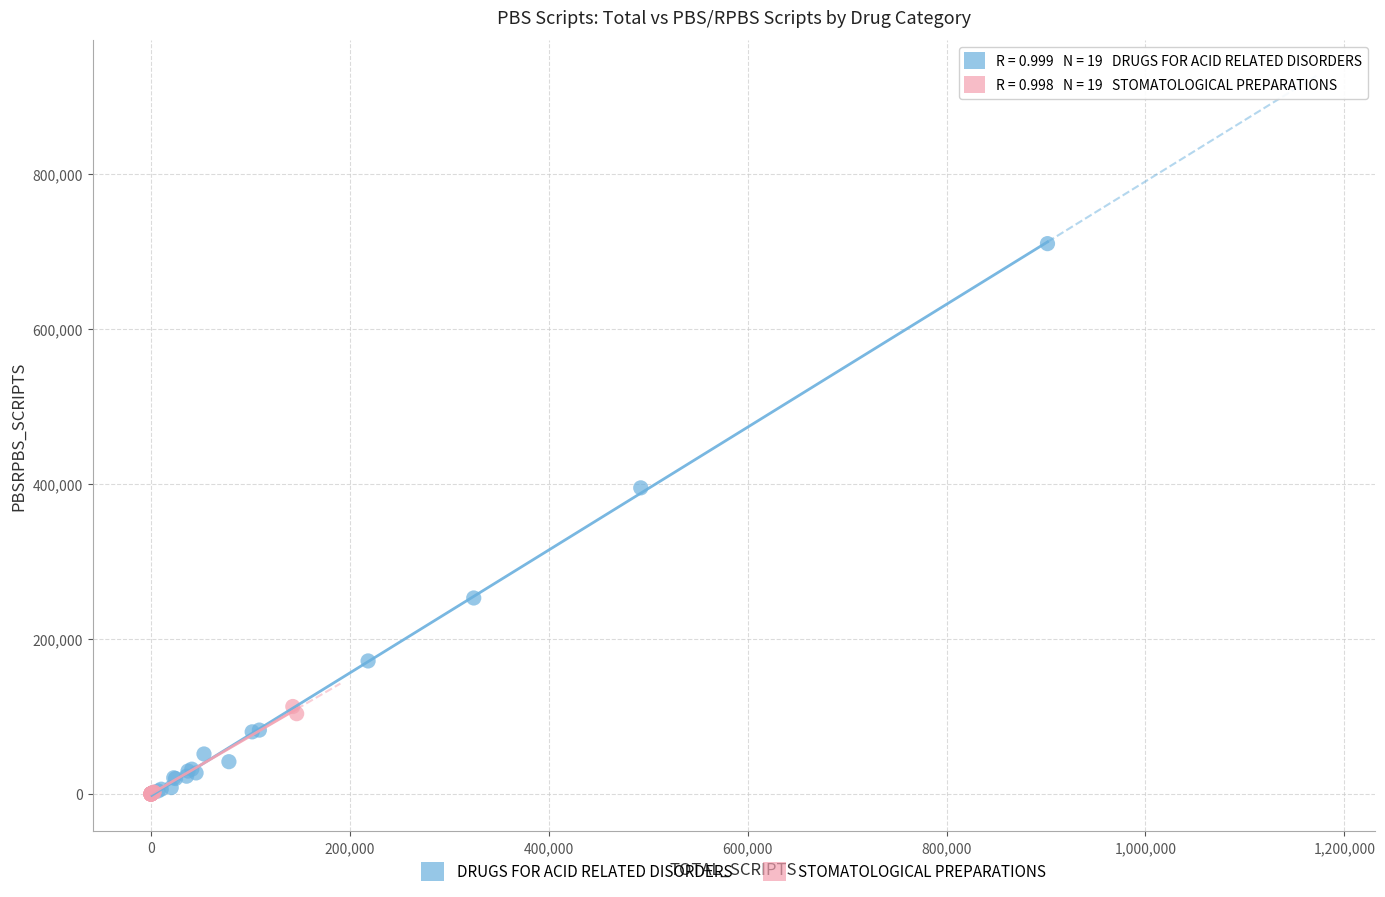

Which series contains the highest Y value?

DRUGS FOR ACID RELATED DISORDERS